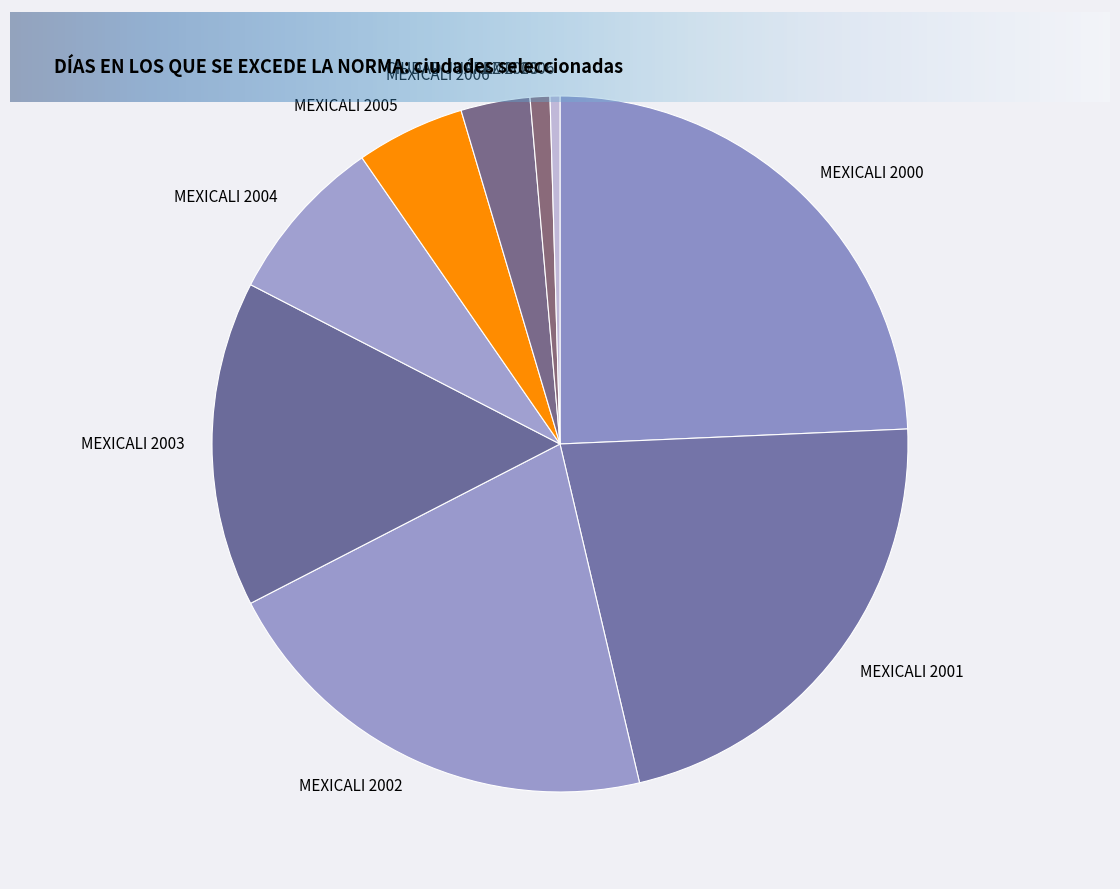

True or false: MEXICALI 2004 accounts for 18% of the total.

False